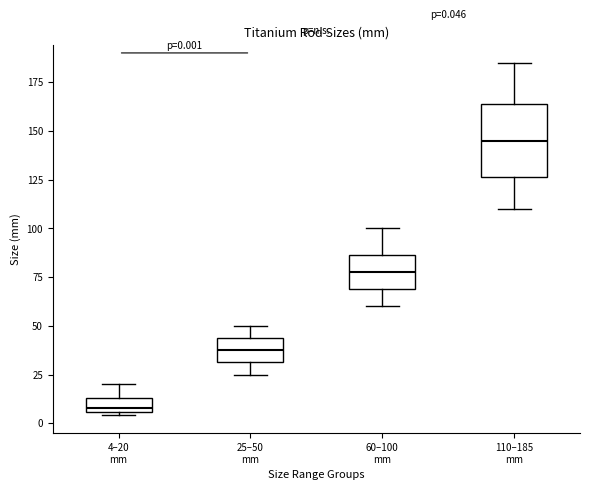

Which box is the tallest, from its lower edge to its upper edge?

110–185 mm